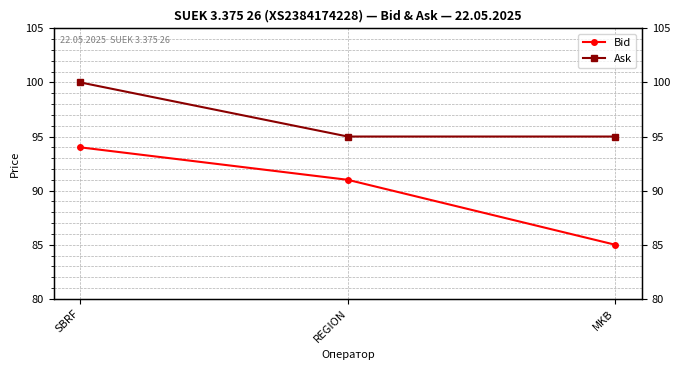

What is the difference between the maximum and minimum values in the Ask series?

5